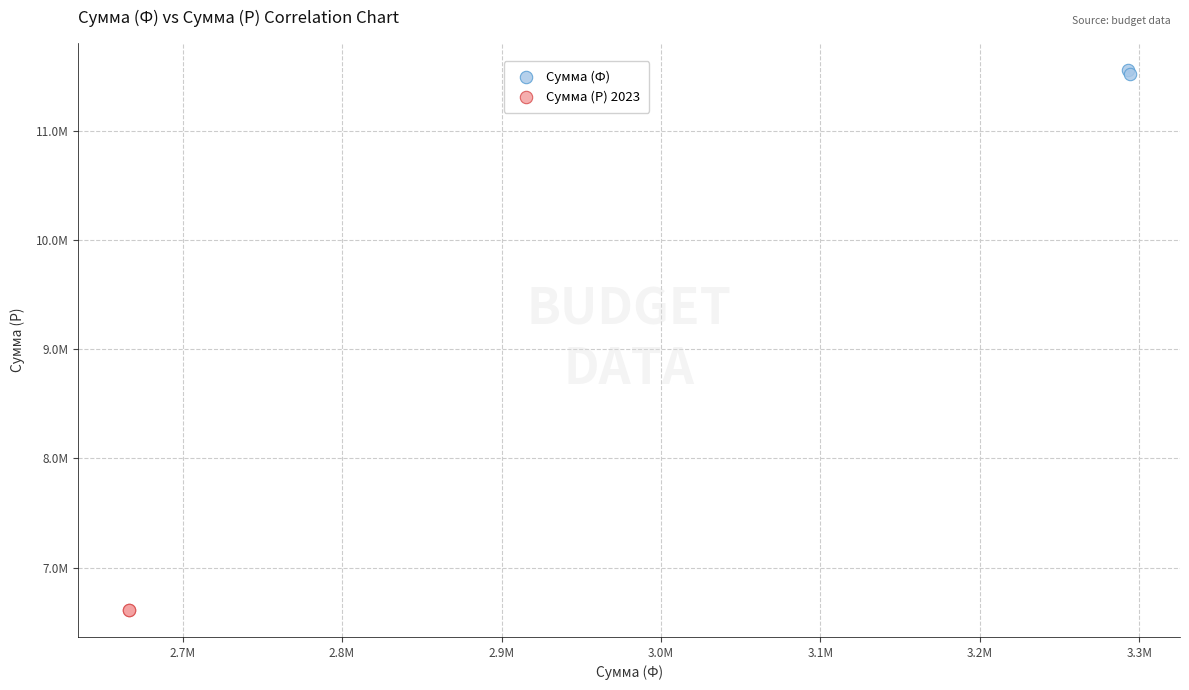

Which series contains the lowest Y value?

Сумма (Р) 2023